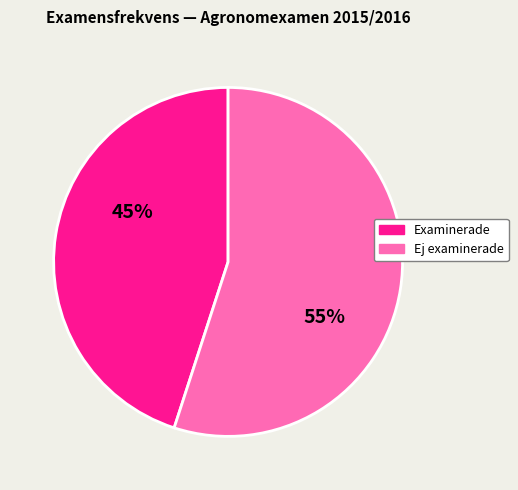

Is there any slice that represents more than half of the pie?

Yes